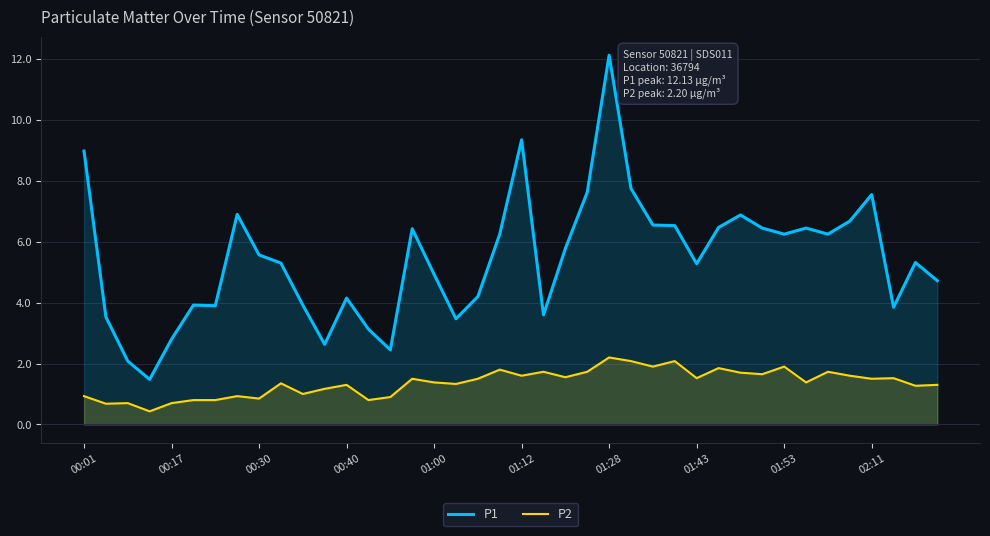

True or false: P2 has more than 2 points higher than both neighbors.

True